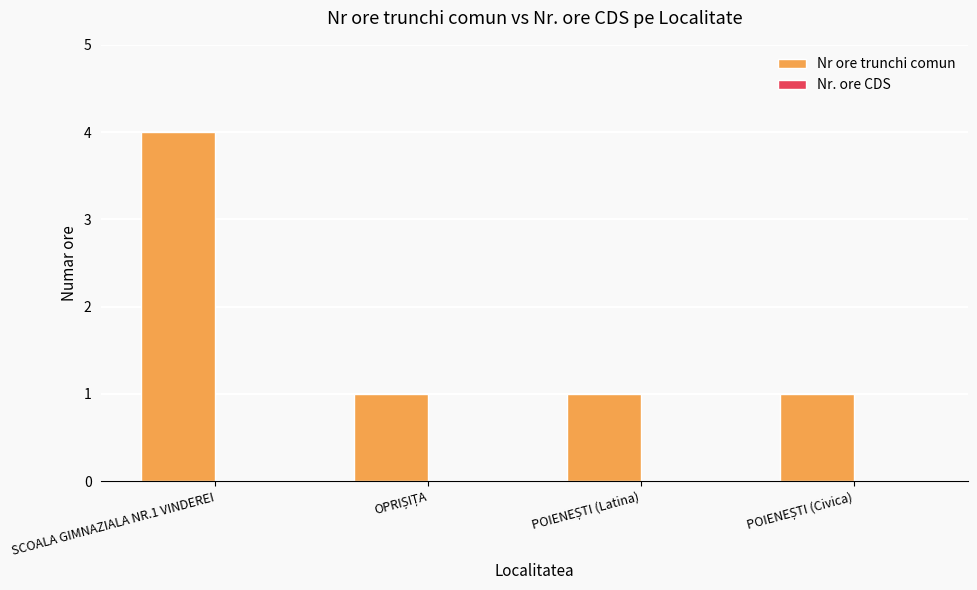

What is the difference between the maximum and minimum values?

3